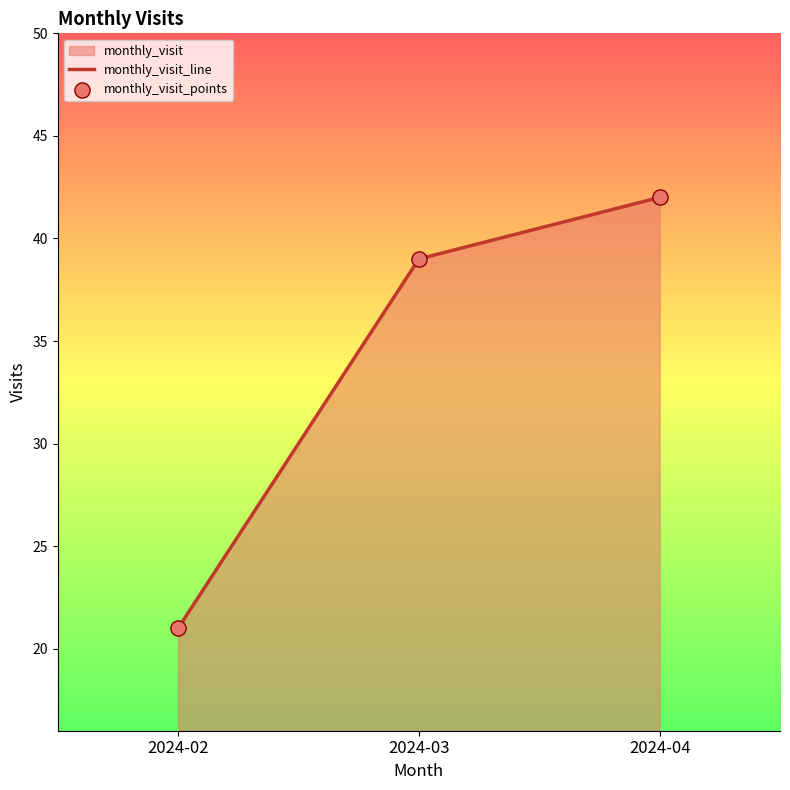

Is the value of monthly_visit_line at 2024-02 greater than the value of monthly_visit_points at 2024-03?

No